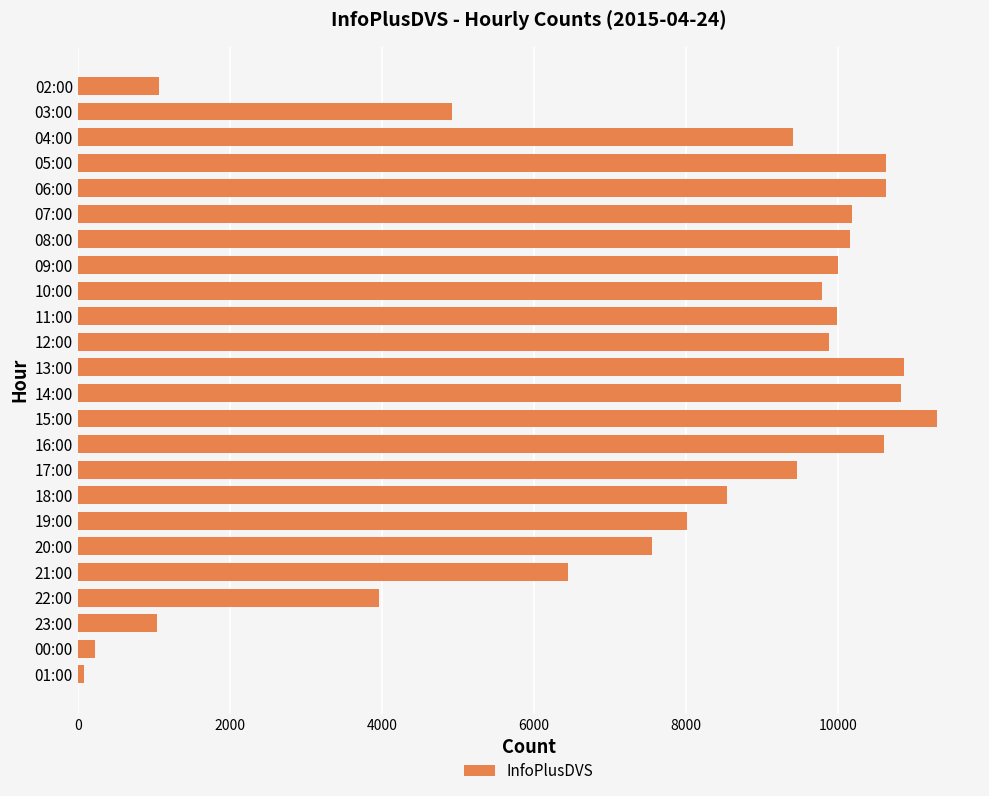

What is the average value?

7731